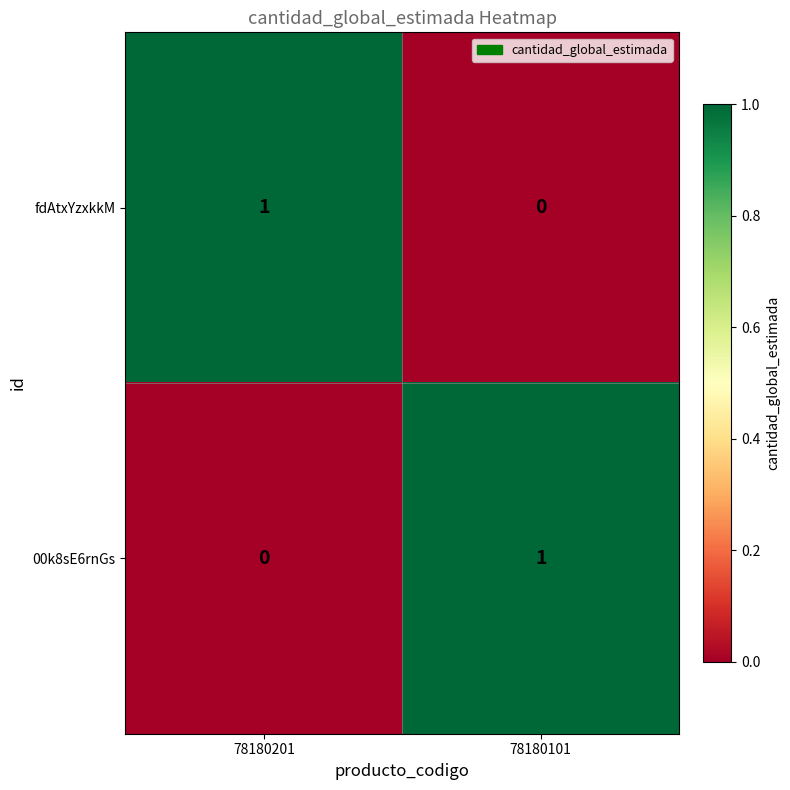

At 78180201, list the series in order from smallest to largest.

00k8sE6rnGs, fdAtxYzxkkM